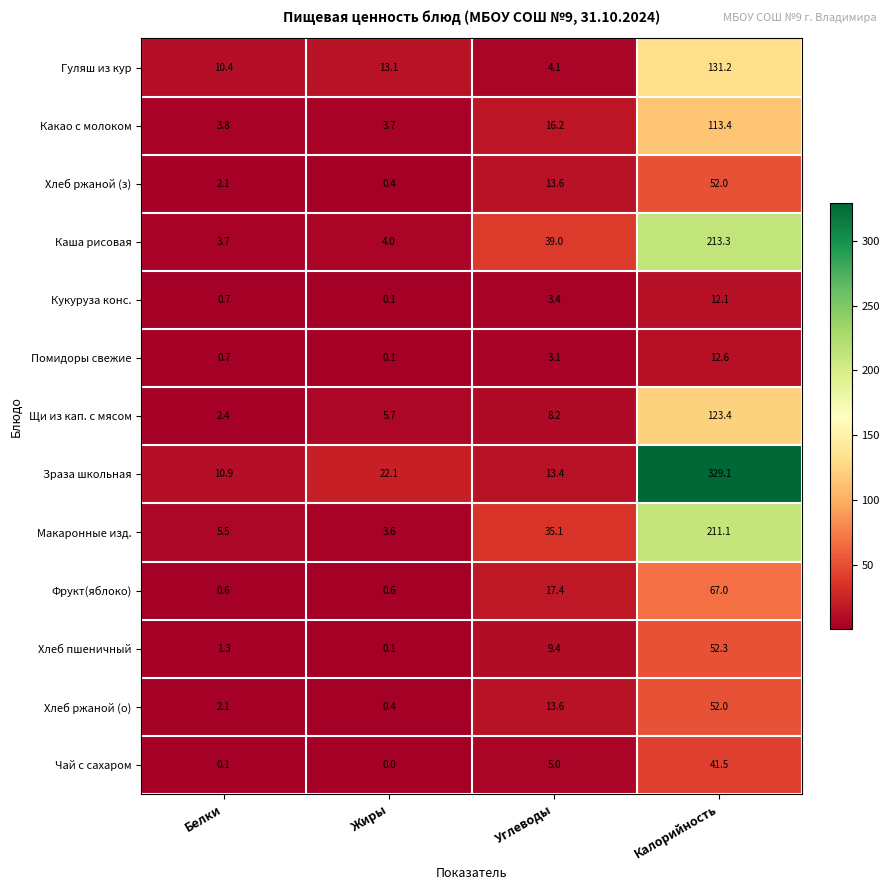

The Хлеб пшеничный series shows 1.3 at Белки. True or false?

True